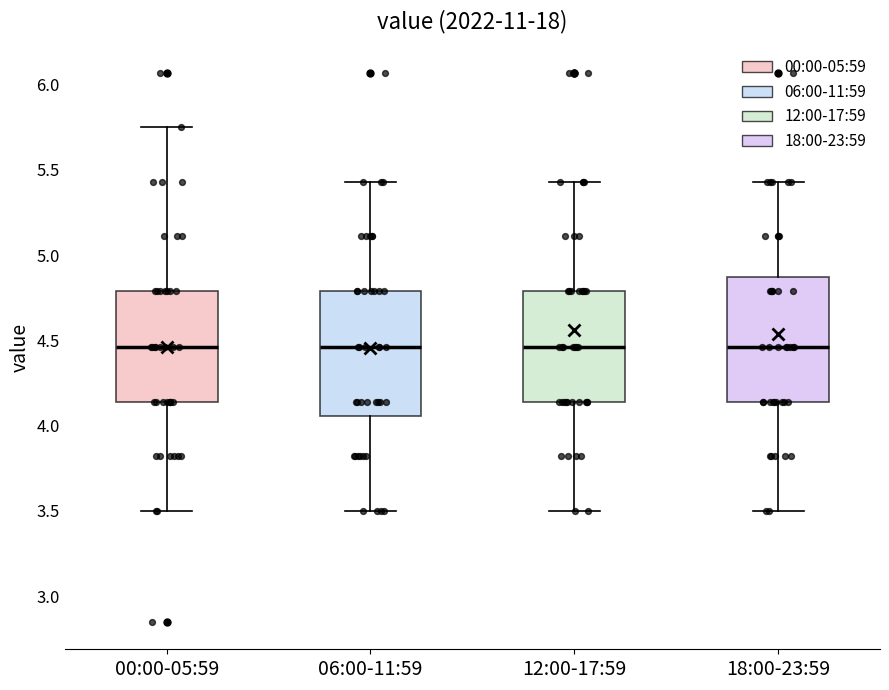

Reading left to right, read every box against the y-axis: the position of its median line, the range the box covers, and the ends of its whiskers. The values are not printed on the chart, so give them approximately, as read against the axis.

00:00-05:59: median 4.45, box 4.15 to 4.80, whiskers 3.50 to 5.75
06:00-11:59: median 4.45, box 4.05 to 4.80, whiskers 3.50 to 5.45
12:00-17:59: median 4.45, box 4.15 to 4.80, whiskers 3.50 to 5.45
18:00-23:59: median 4.45, box 4.15 to 4.85, whiskers 3.50 to 5.45